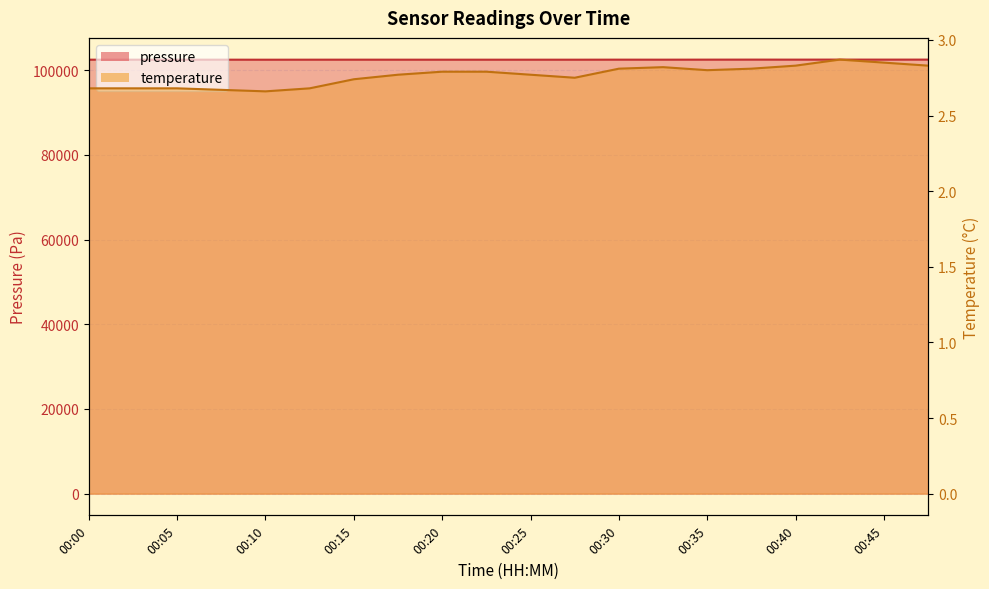

What is the average value of the pressure series?

102517.4